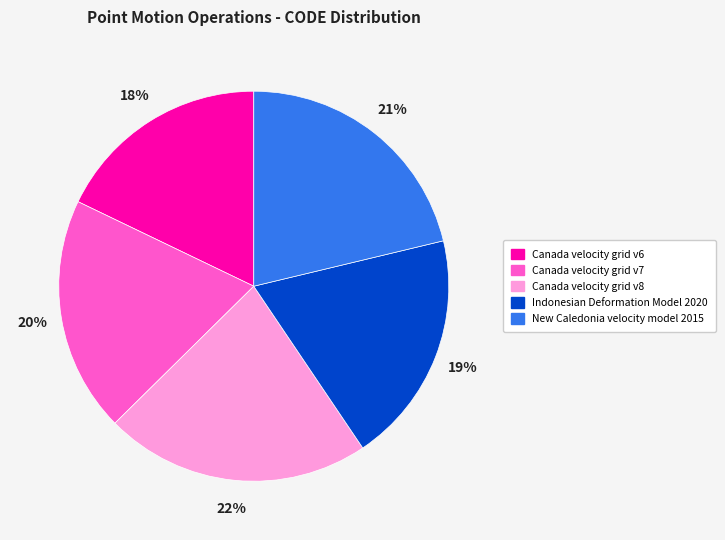

Do Indonesian Deformation Model 2020 and New Caledonia velocity model 2015 together represent more than half of the pie?

No